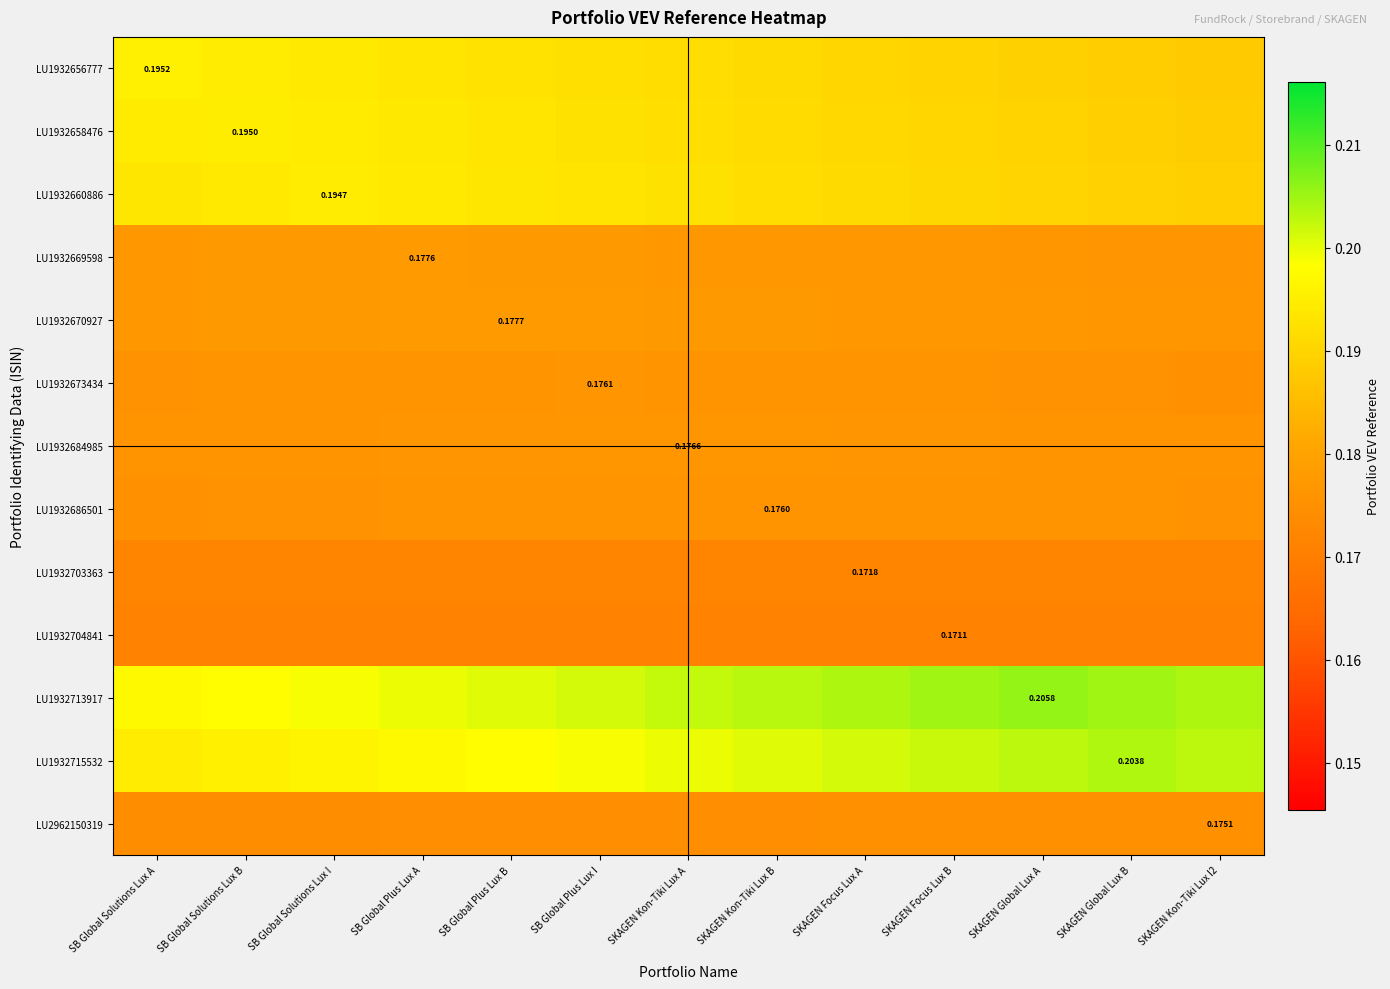

The LU1932715532 series shows 0.1 at SB Global Plus Lux I. True or false?

False